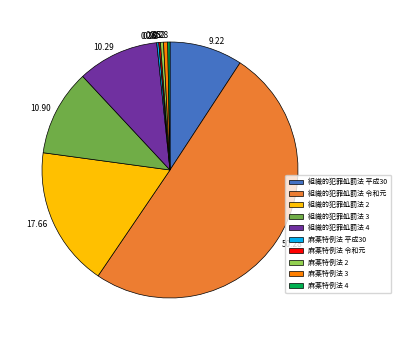

Which category has the biggest portion of the pie?

組織的犯罪処罰法 令和元